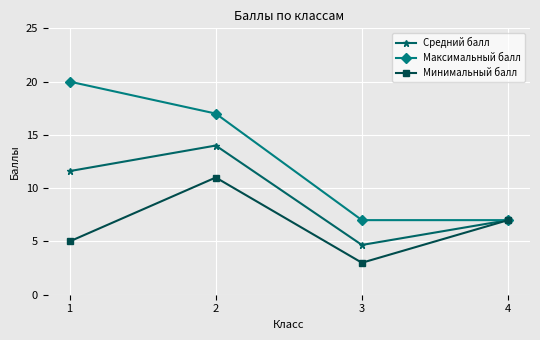

Reading right to left, transcribe all the data shown in this chart.

Средний балл: 7.0	4.7	14.0	11.6
Максимальный балл: 7.0	7.0	17.0	20.0
Минимальный балл: 7.0	3.0	11.0	5.0